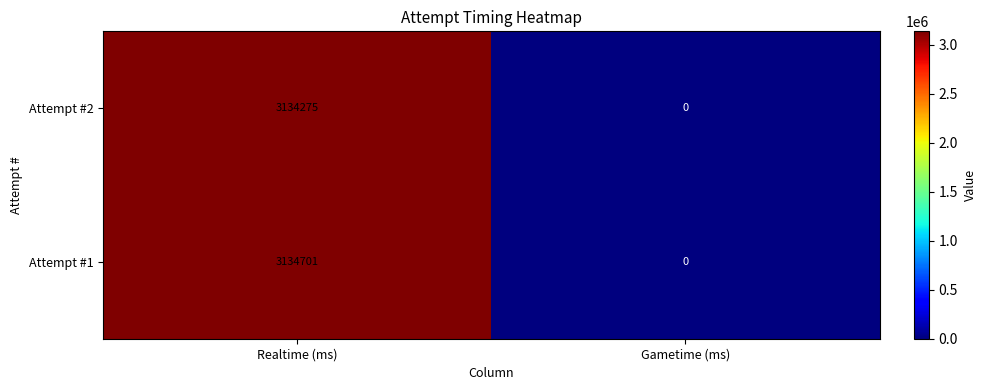

What is the sum of the Attempt #1 values at Realtime (ms) and Gametime (ms)?

3134701